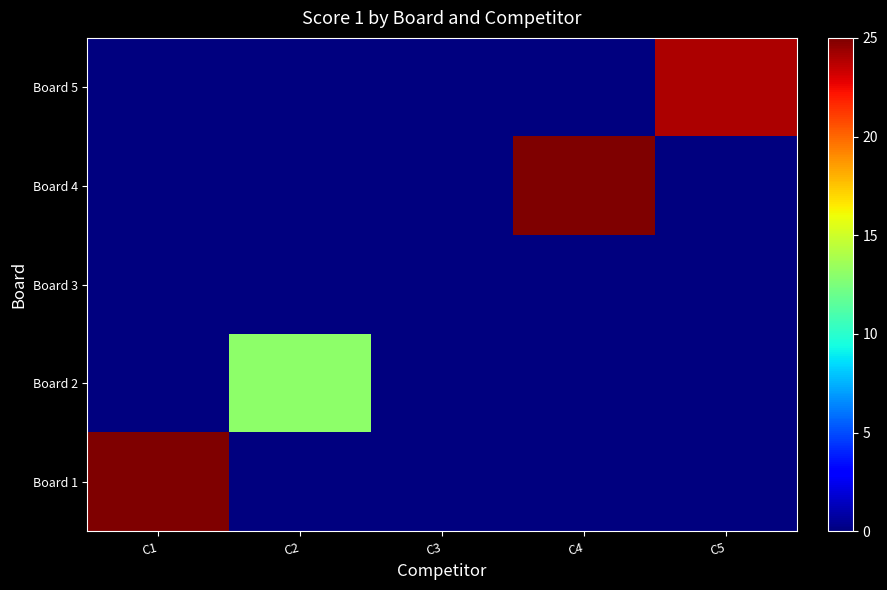

What is the difference between the highest and lowest values at C1?

25